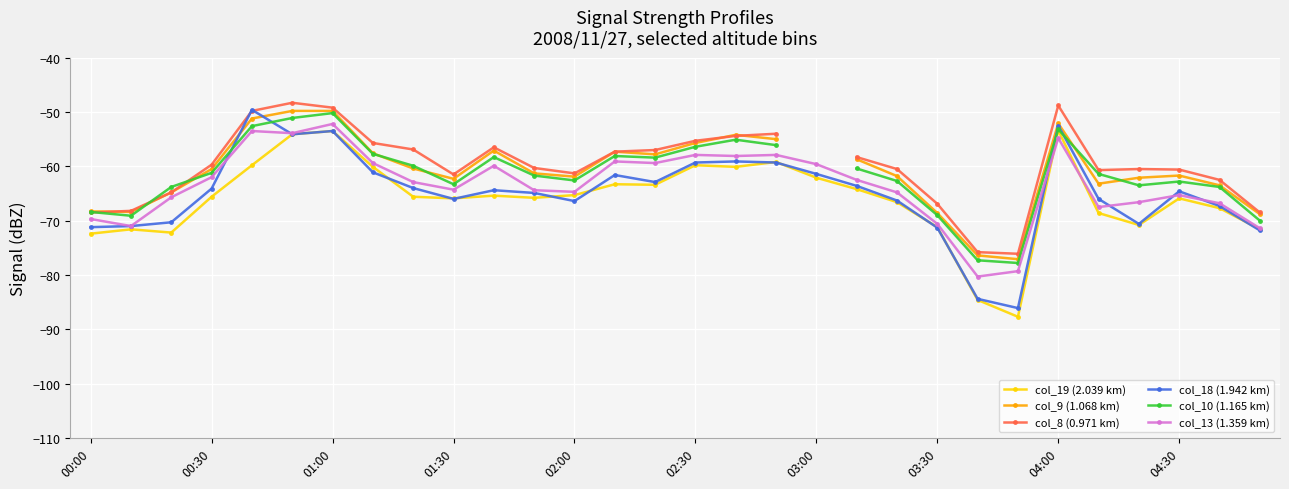

True or false: col_8 (0.971 km) and col_13 (1.359 km) cross at least once.

False